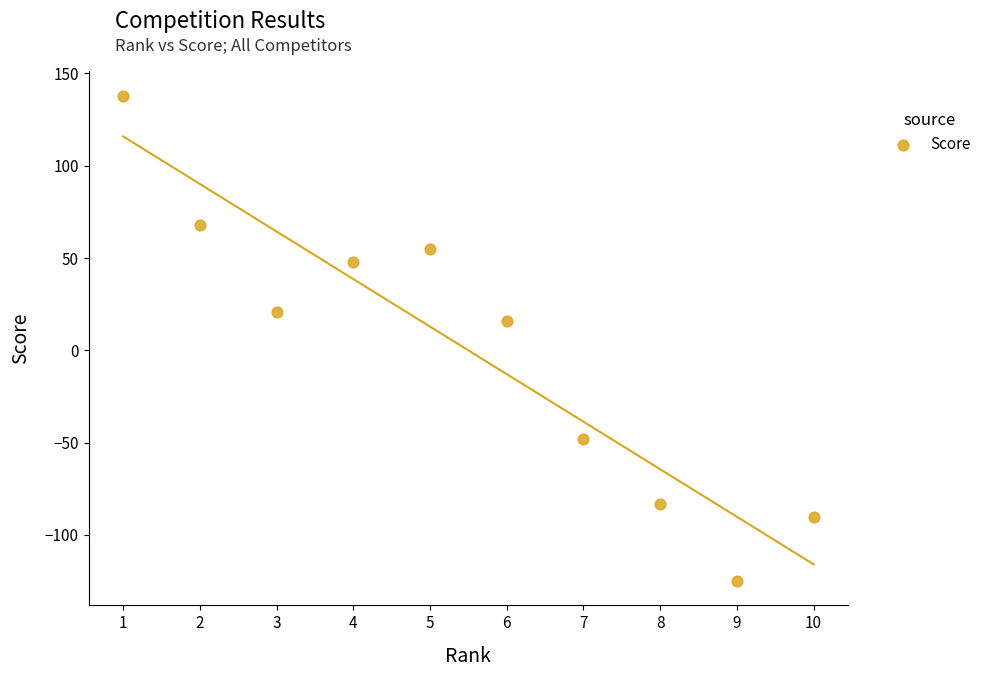

What is the average X value?

6